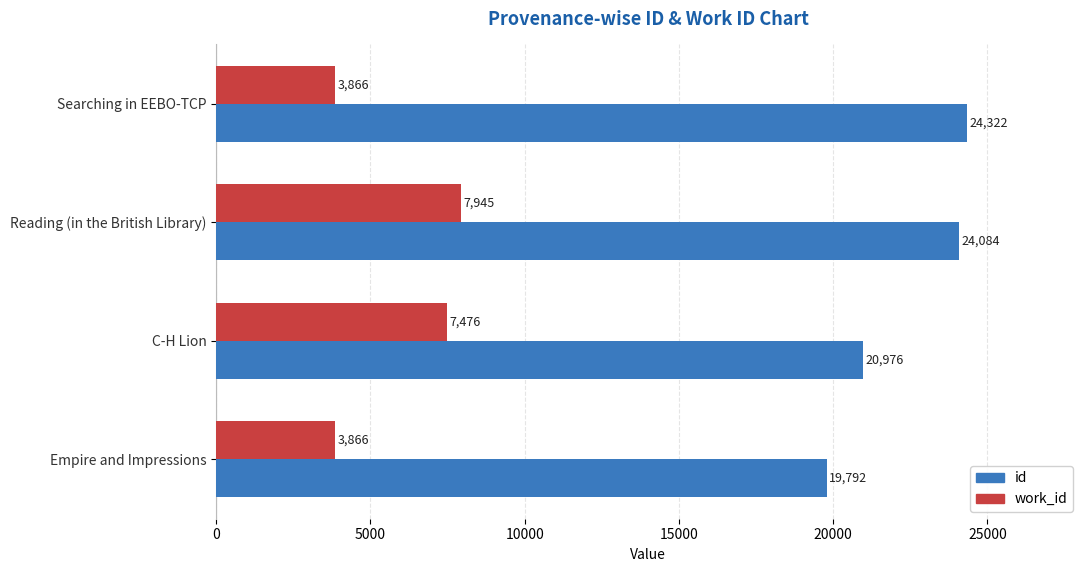

Which series has the largest total across all categories?

id